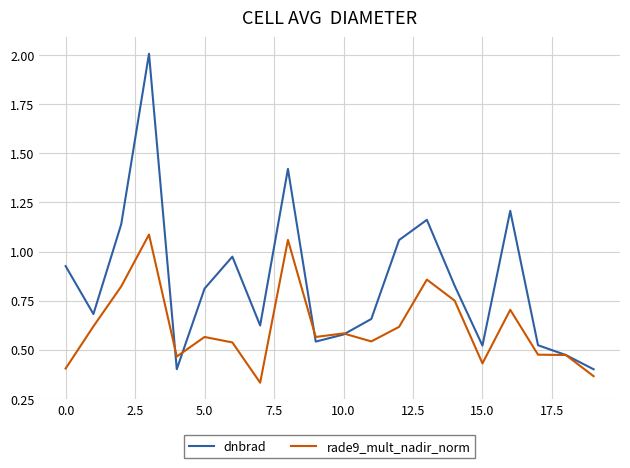

Which series has the largest total across all categories?

dnbrad